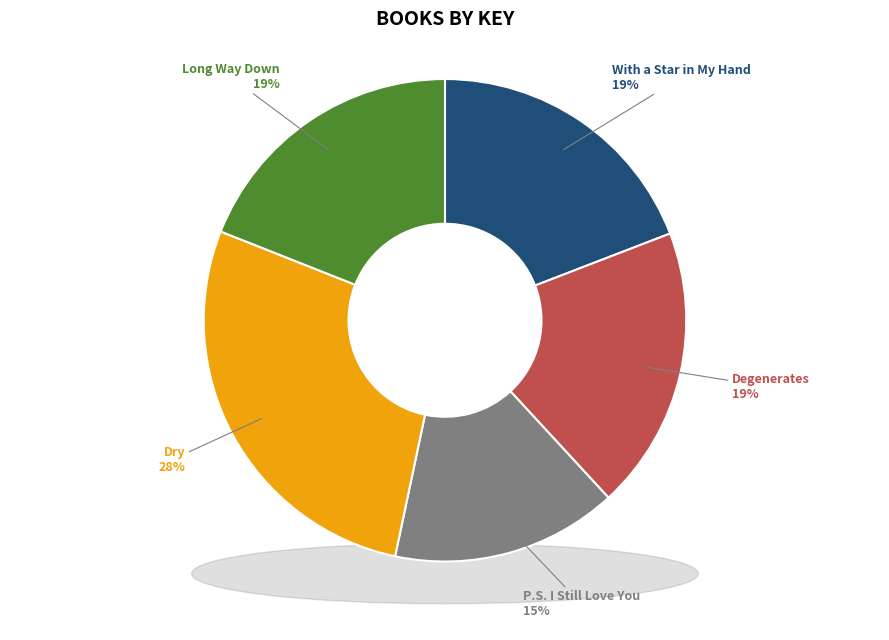

To the nearest percent, what is the combined percentage of Long Way Down and P.S. I Still Love You?

34%